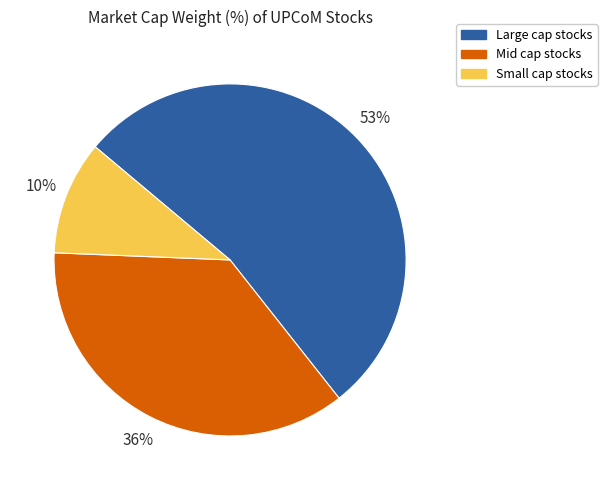

Which slice is the largest?

Large cap stocks